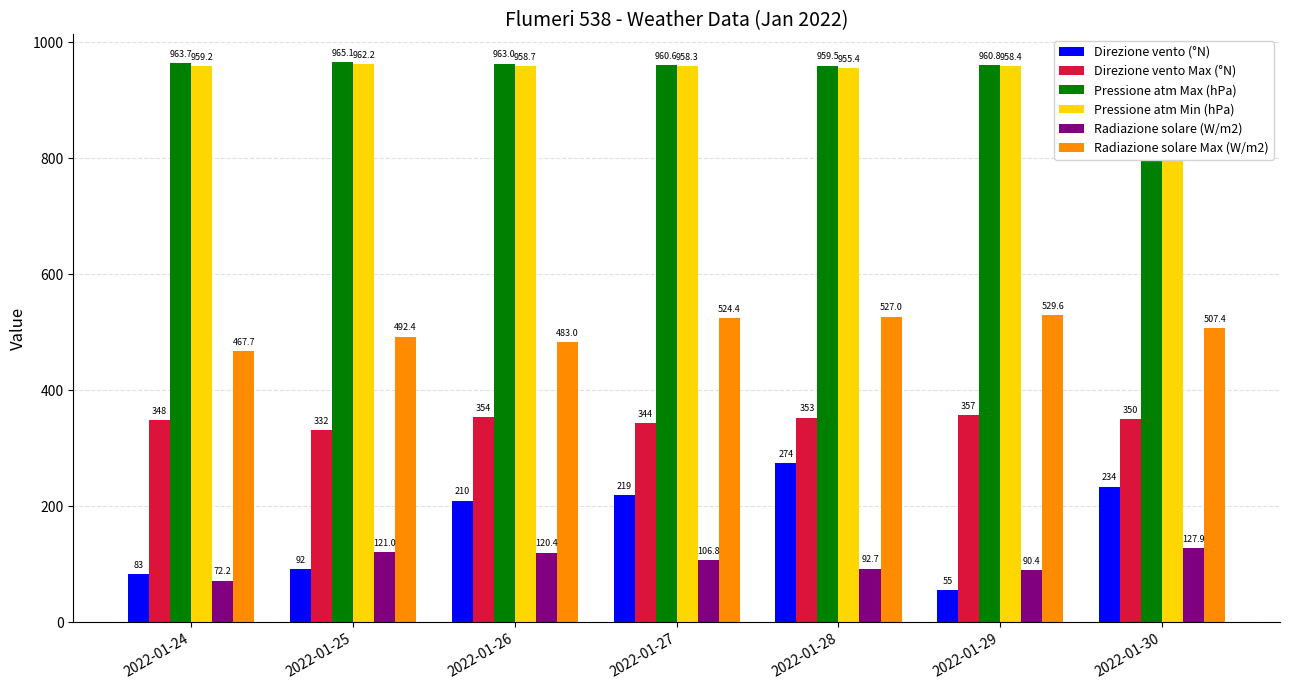

What are all the series names shown in the legend?

Direzione vento (°N), Direzione vento Max (°N), Pressione atm Max (hPa), Pressione atm Min (hPa), Radiazione solare (W/m2), Radiazione solare Max (W/m2)